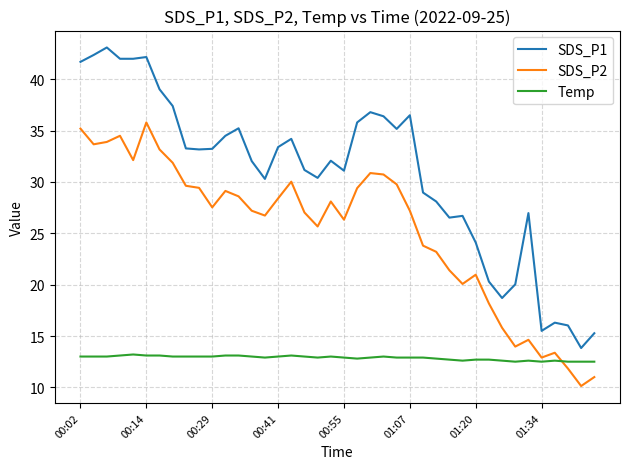

Rank the series by their average value, from highest to lowest.

SDS_P1, SDS_P2, Temp